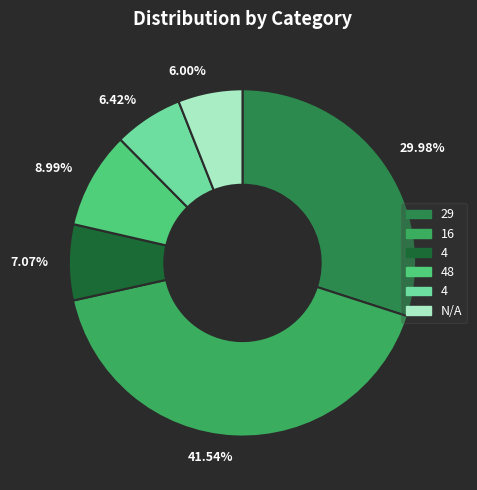

To the nearest percent, what is the average slice percentage?

17%